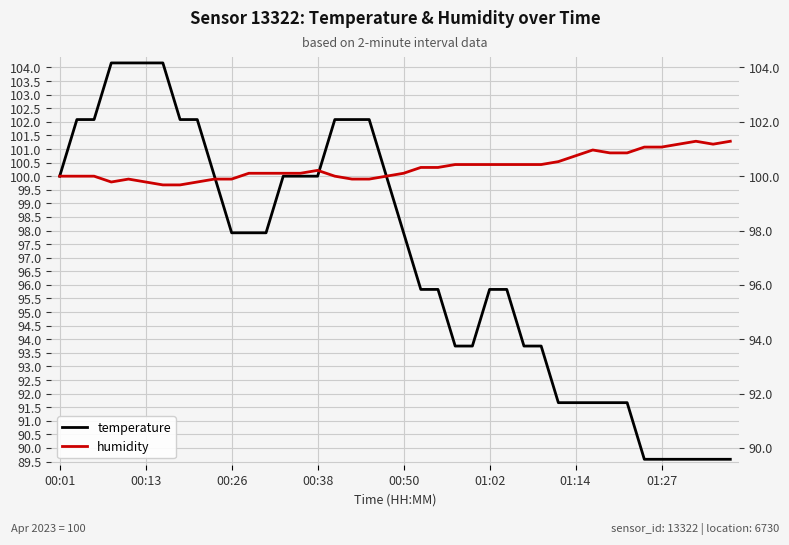

What is the sum of all humidity values?

4013.2